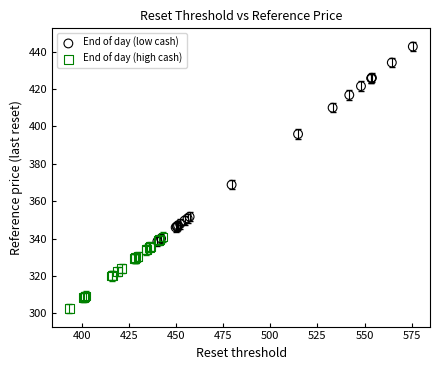

Which series contains the lowest Y value?

End of day (high cash)